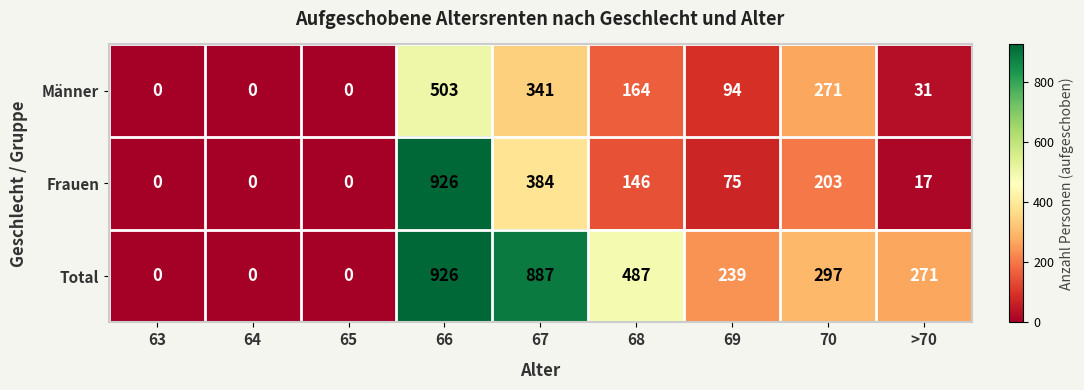

Reading left to right, list all the values displayed in this chart.

Männer: 0	0	0	503	341	164	94	271	31
Frauen: 0	0	0	926	384	146	75	203	17
Total: 0	0	0	926	887	487	239	297	271